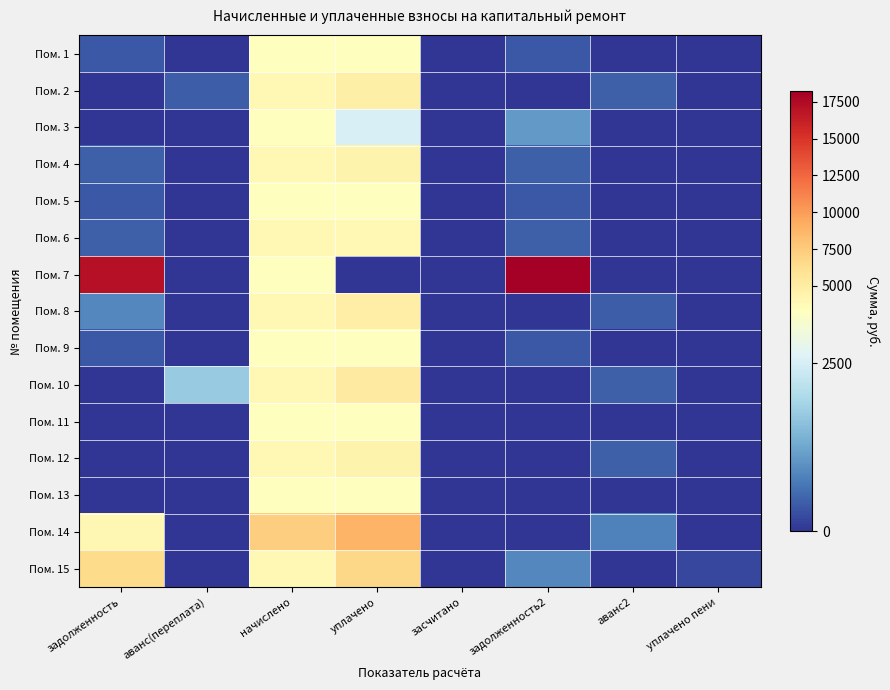

What is the difference between the highest and lowest values at задолженность2?

18218.9